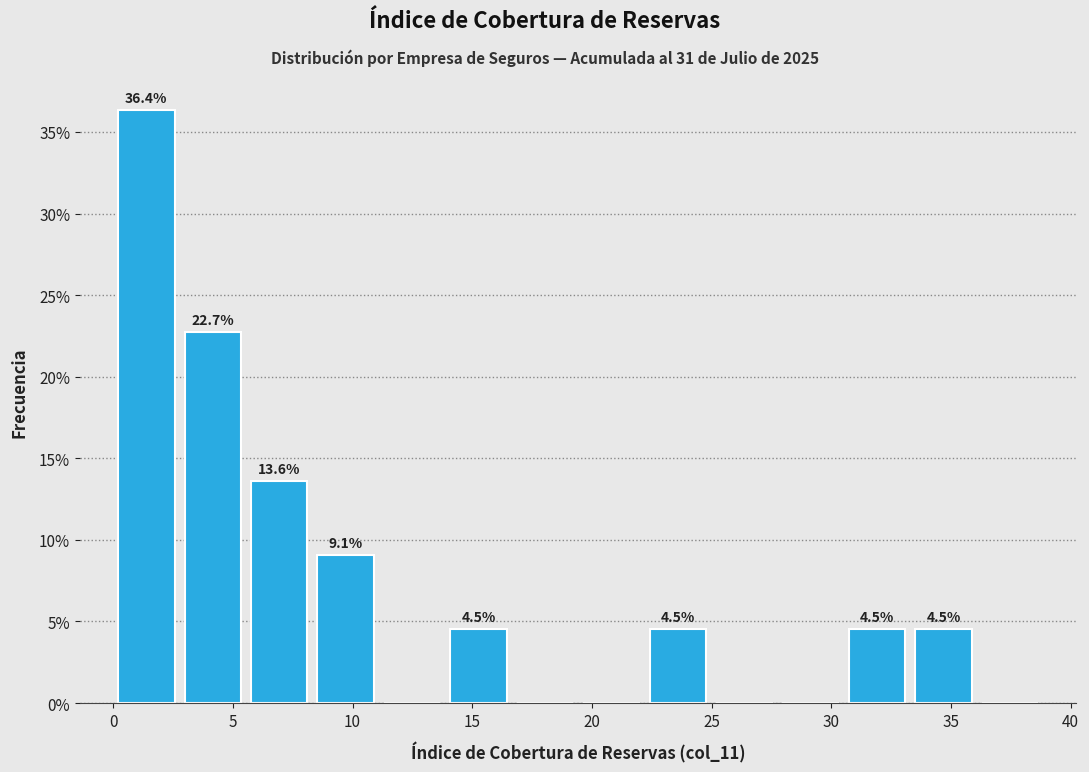

Over which range of the x-axis is the bar tallest?

0.0 to 3.0